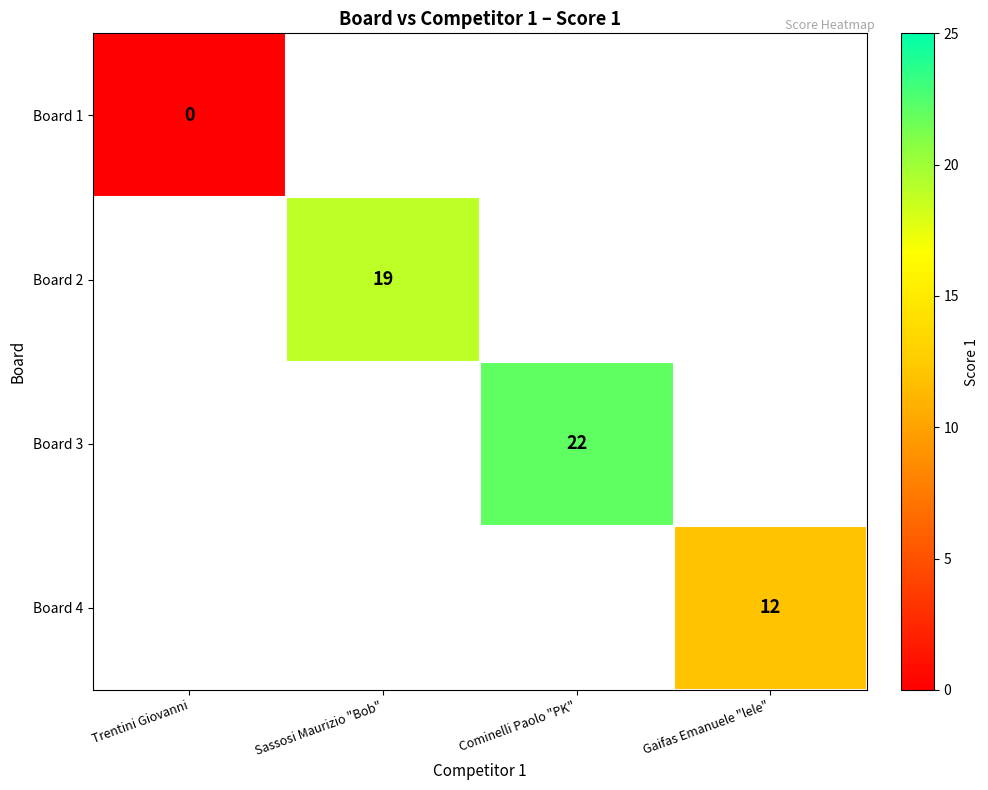

Is it true that Board 2 equals 6 at Sassosi Maurizio "Bob"?

False